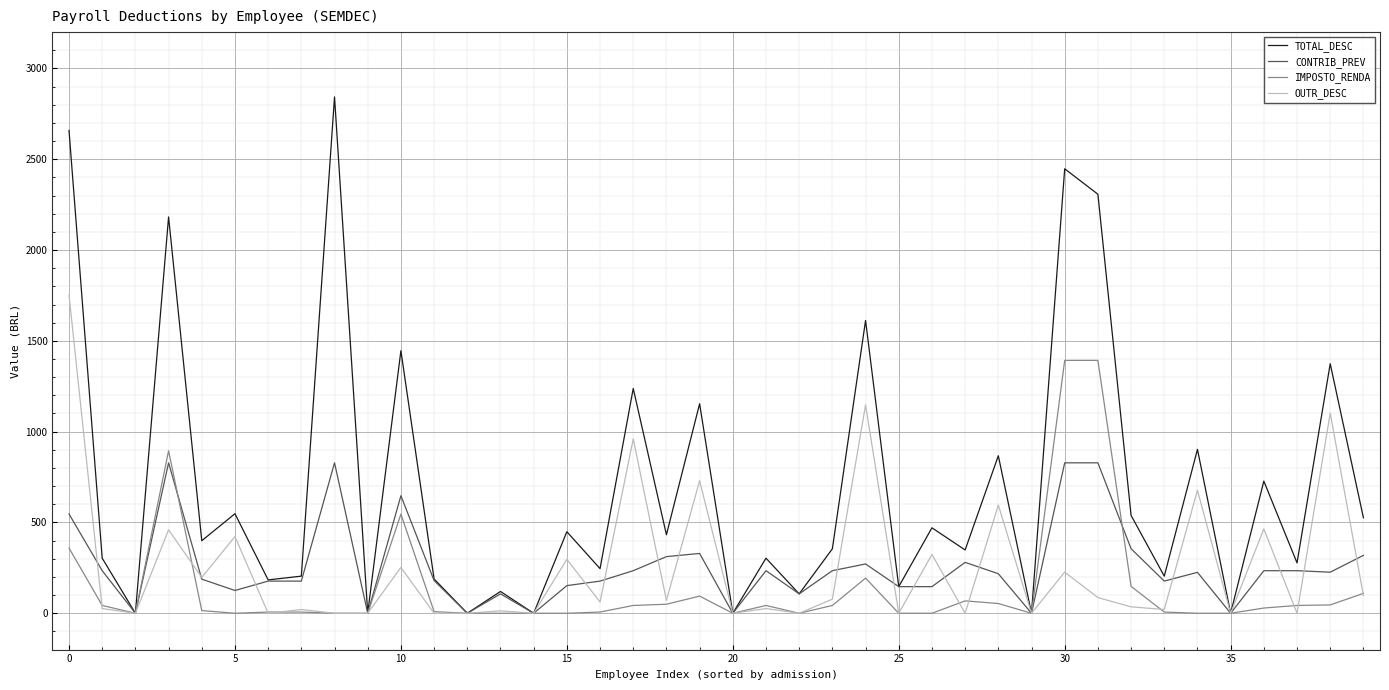

What is the maximum value shown in the chart?

2843.3